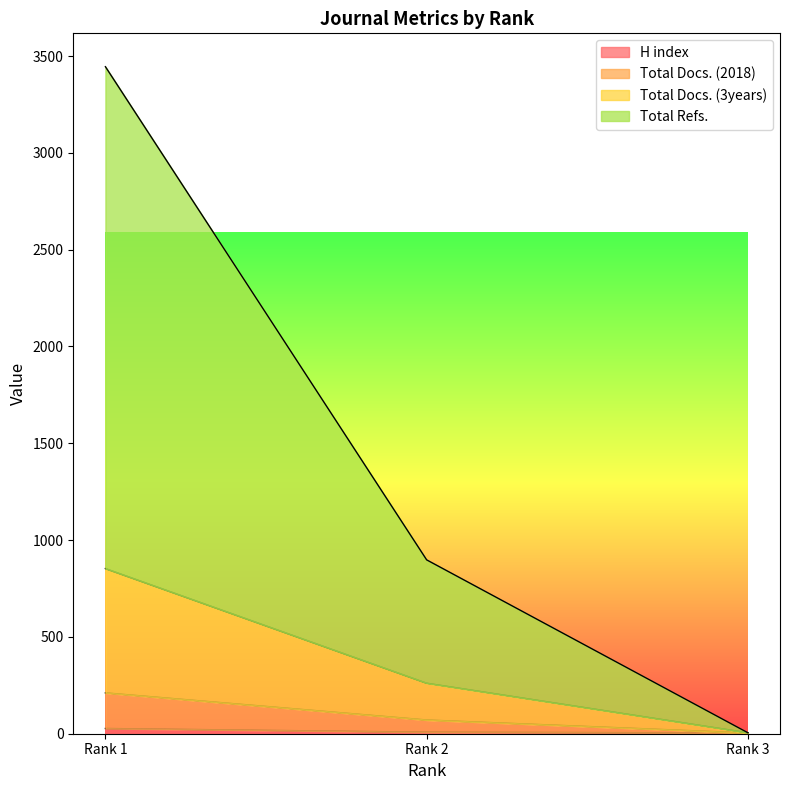

What is the average value of the H index series?

13